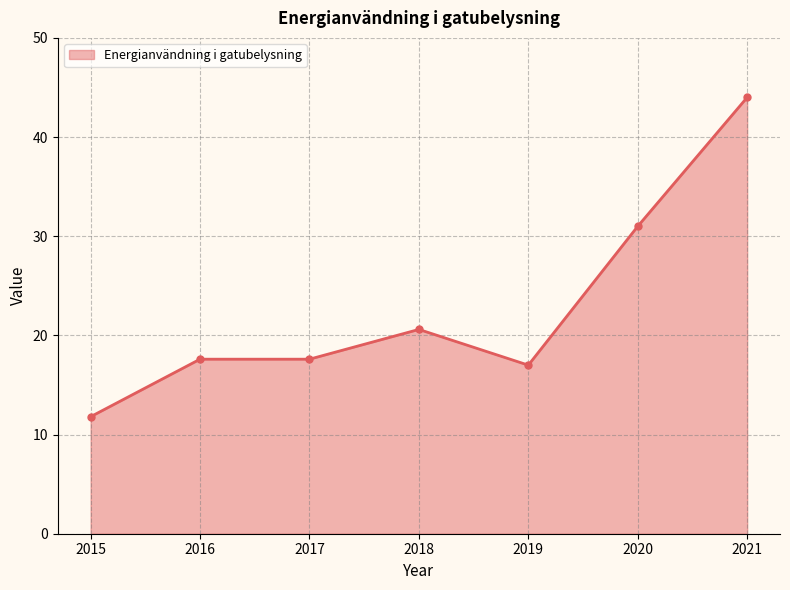

Which label corresponds to the largest value in the chart?

2021